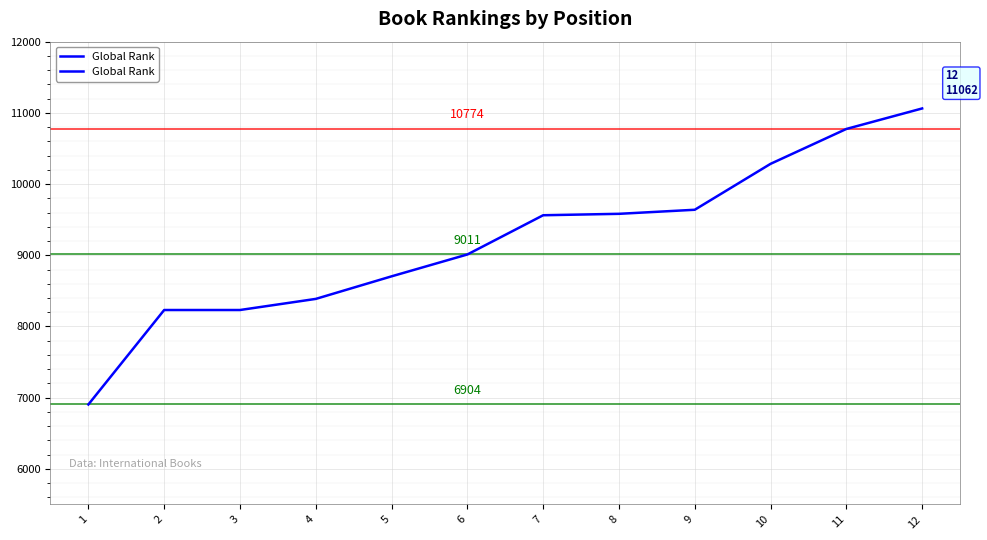

What is the change in value from 10 to 11?

+490